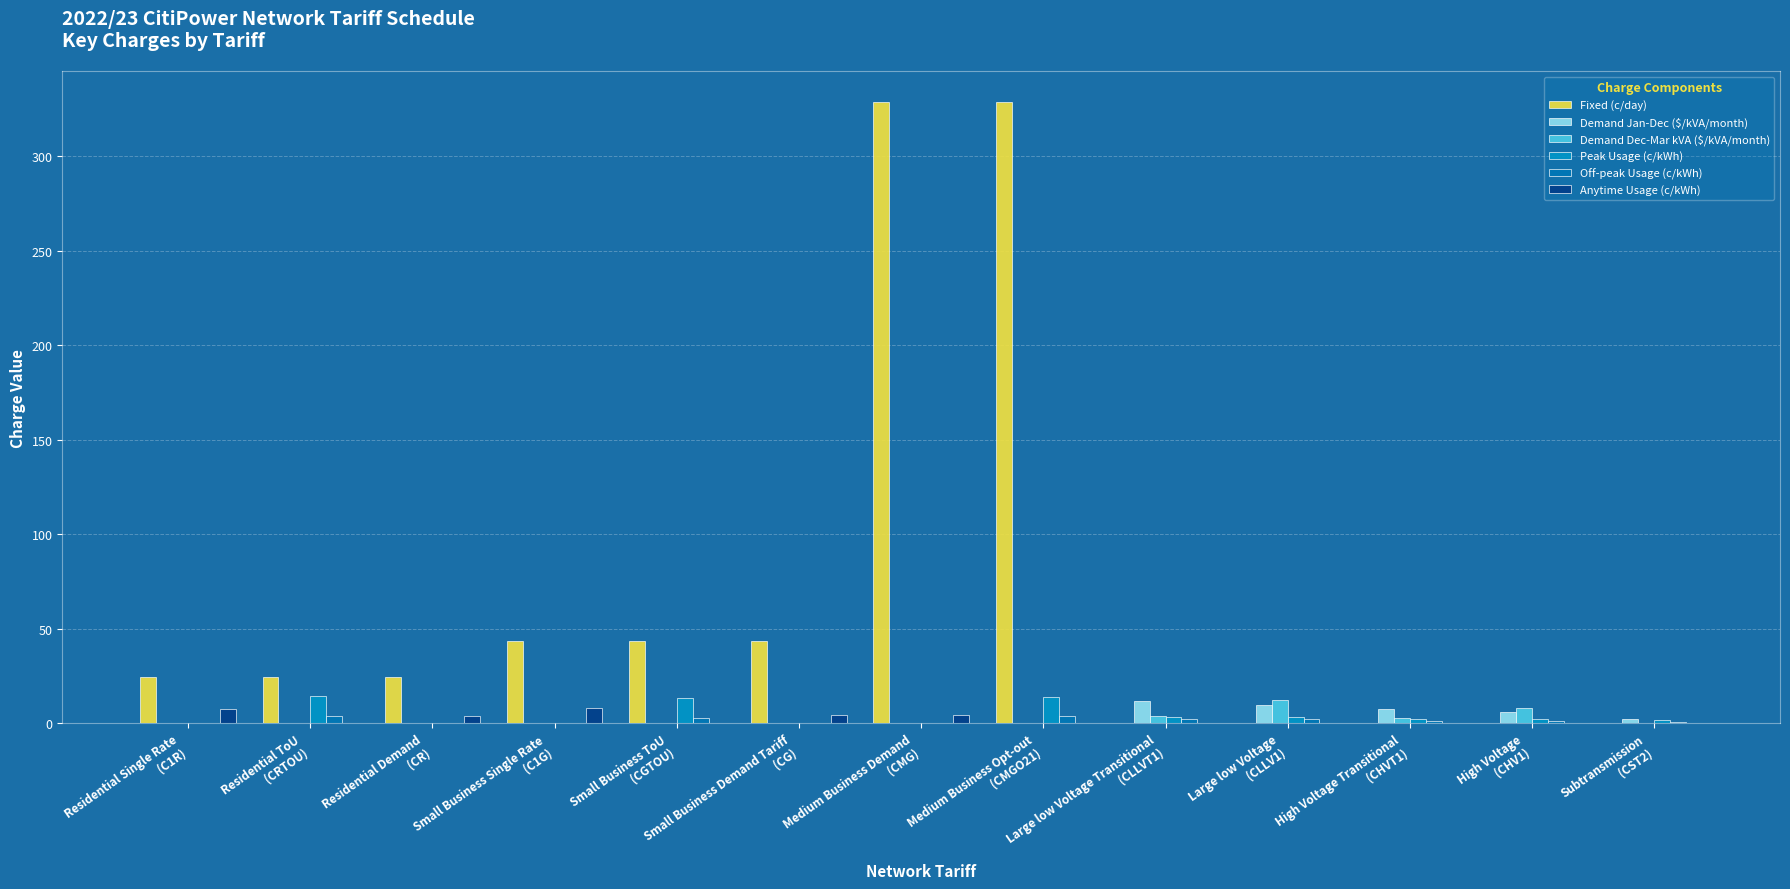

How many series are shown in this chart?

6